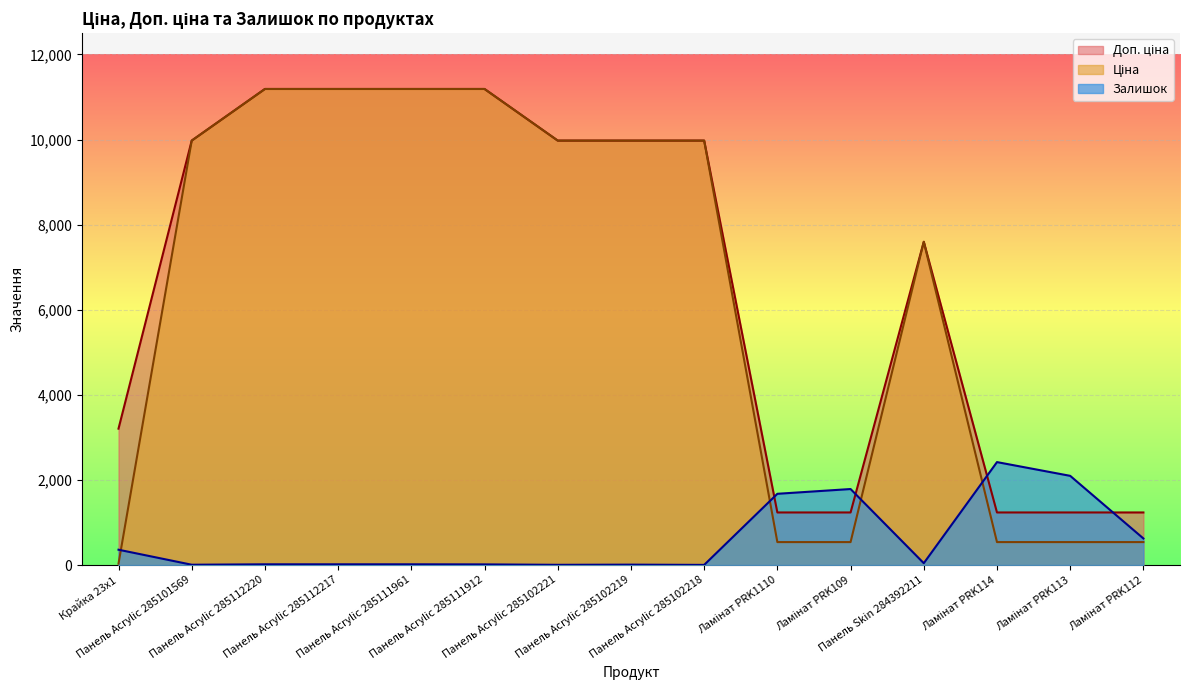

Which series has the widest spread of values?

Ціна